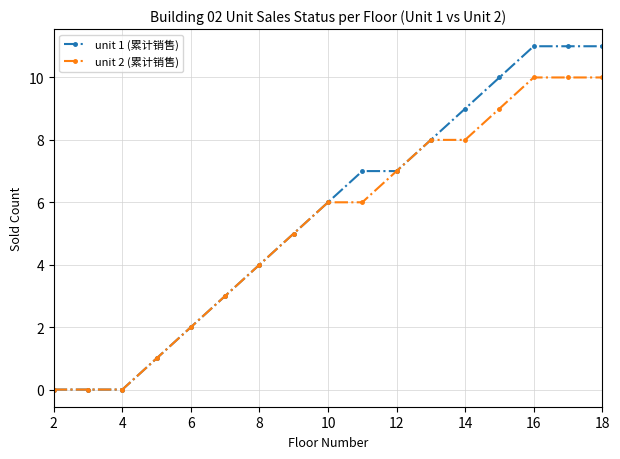

Count the number of categories in the chart.

17